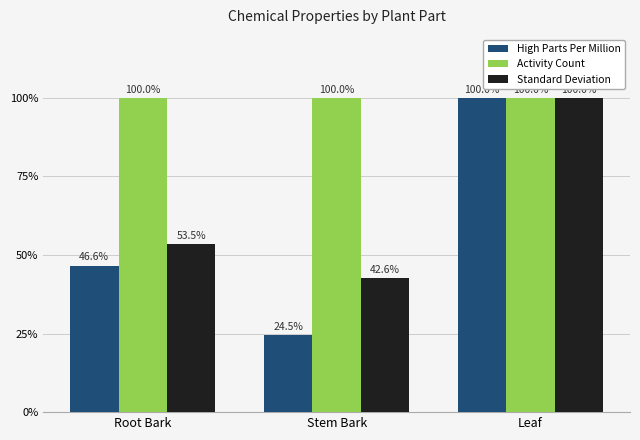

Reading right to left, extract all data points from this chart.

High Parts Per Million: 100.0	24.5	46.6
Activity Count: 100.0	100.0	100.0
Standard Deviation: 100.0	42.6	53.5